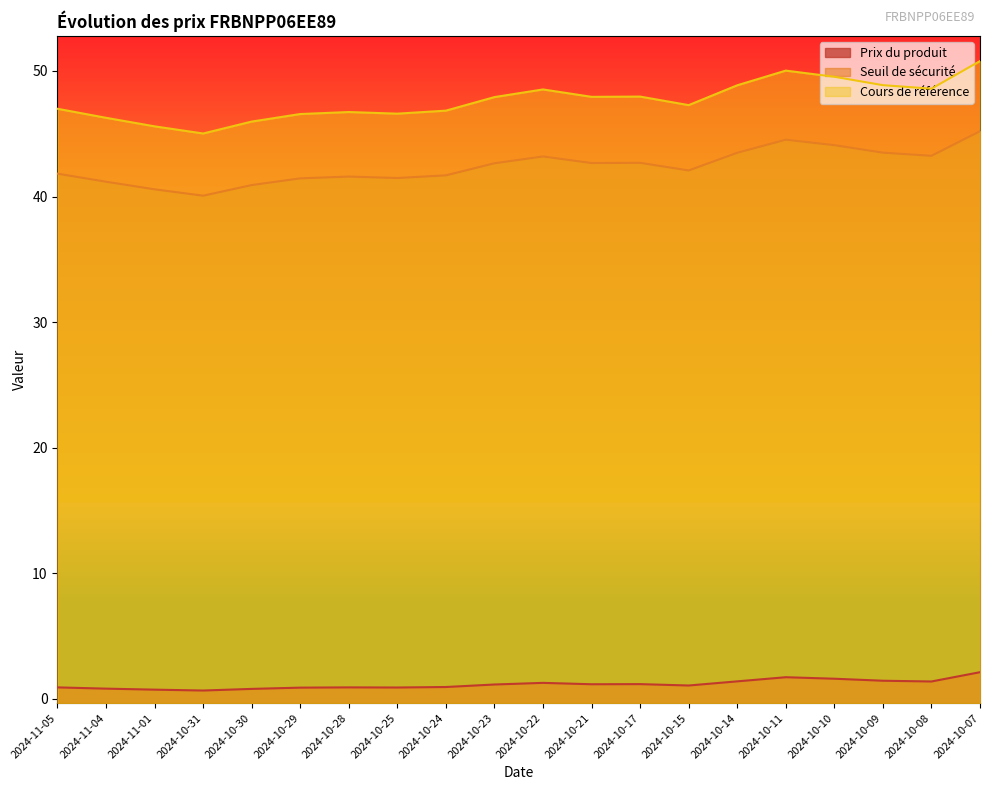

At which label is Prix du produit closest to 1?

2024-10-15